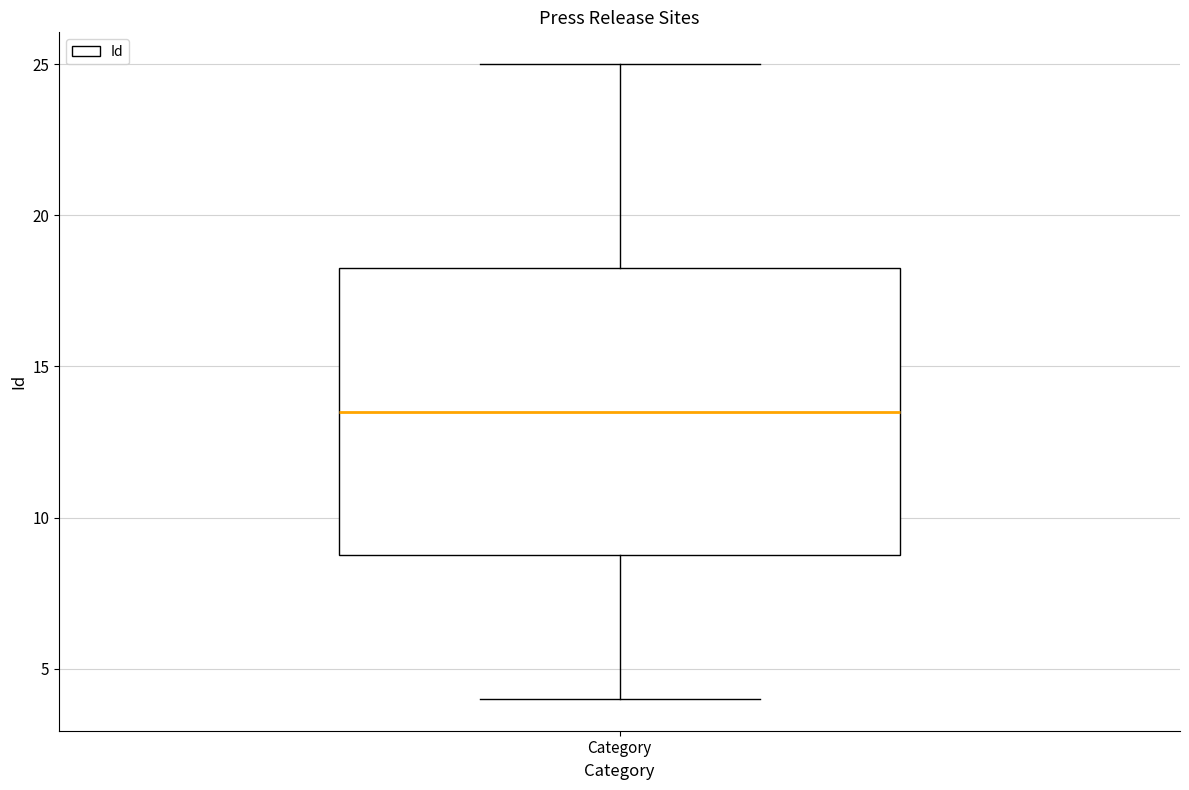

Transcribe this box plot: give where the median line is, the range the box spans, and where the two whiskers end, as read against the y-axis. The values are not printed on the chart, so give them approximately, as read against the axis.

median 13.5, box 9.0 to 18.5, whiskers 4.0 to 25.0